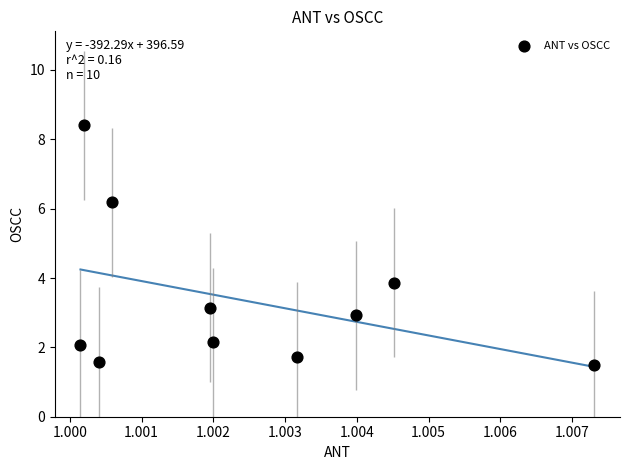

What is the average Y value?

3.4